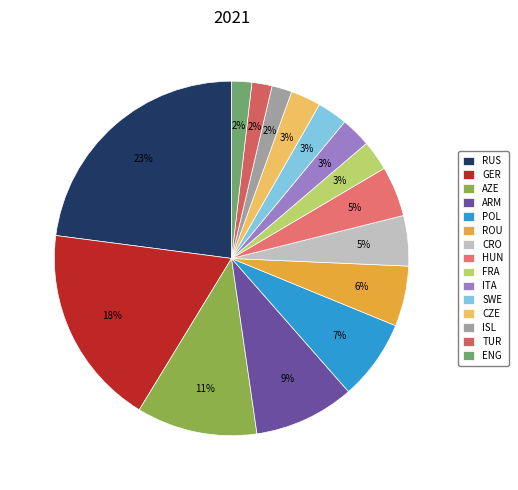

The RUS slice represents 23% of the pie. True or false?

True